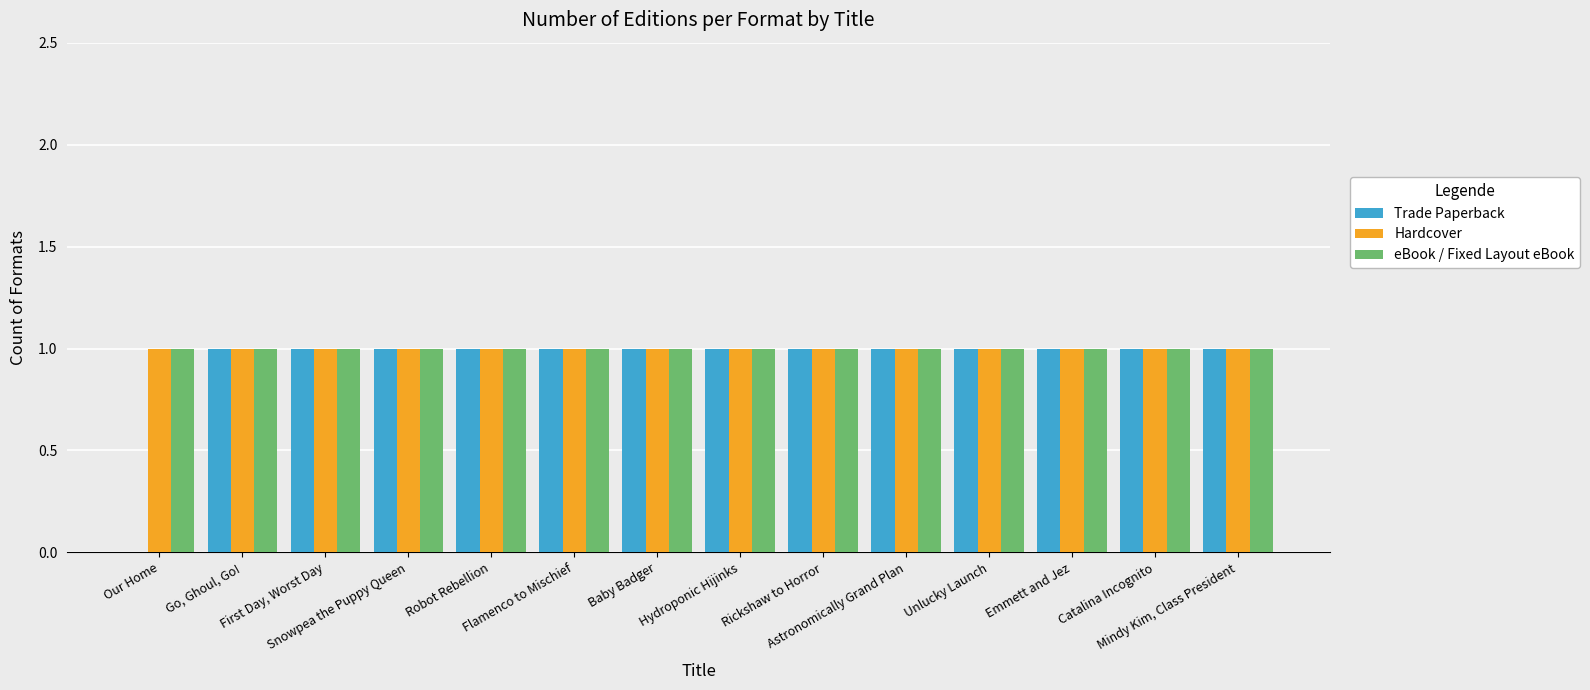

Does the chart contain stacked bars?

No